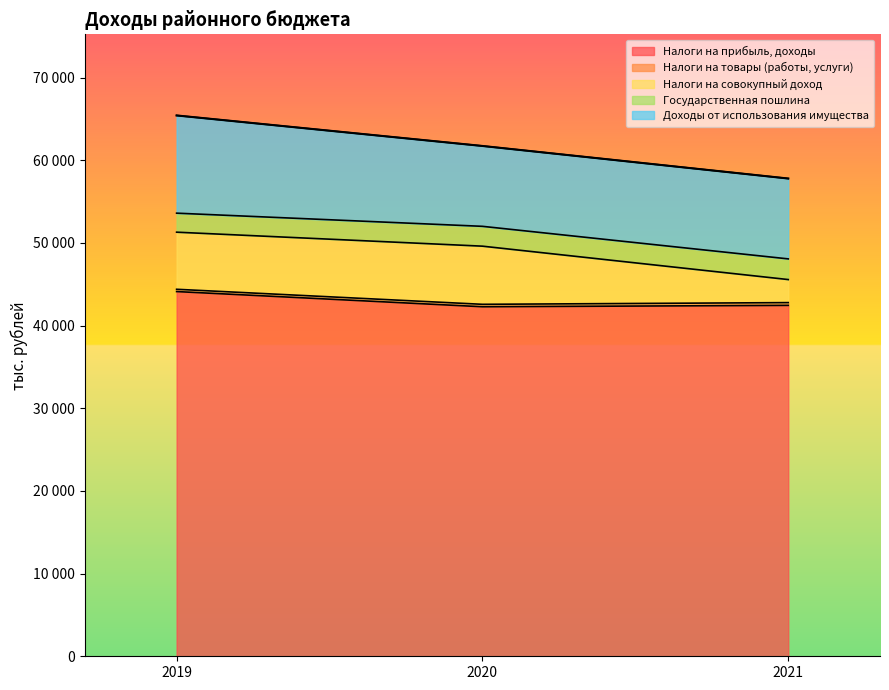

What is the minimum value shown in the chart?

42277.0